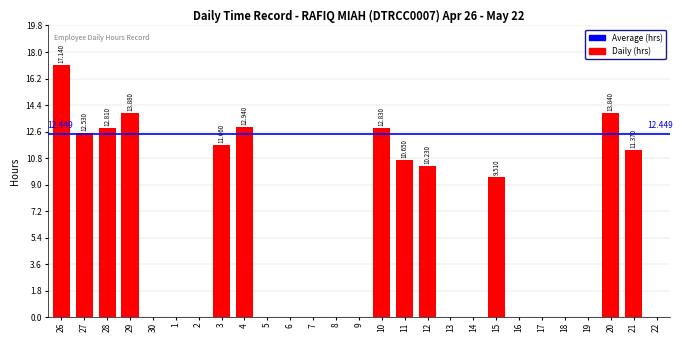

What is the average value?

5.5